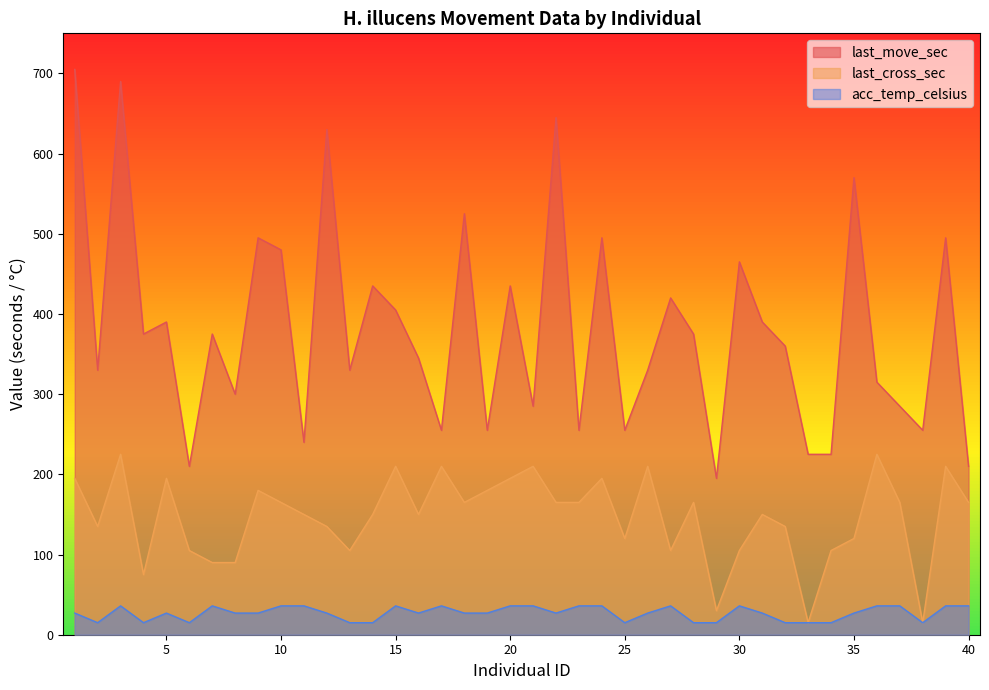

True or false: last_cross_sec and acc_temp_celsius intersect in this chart.

False